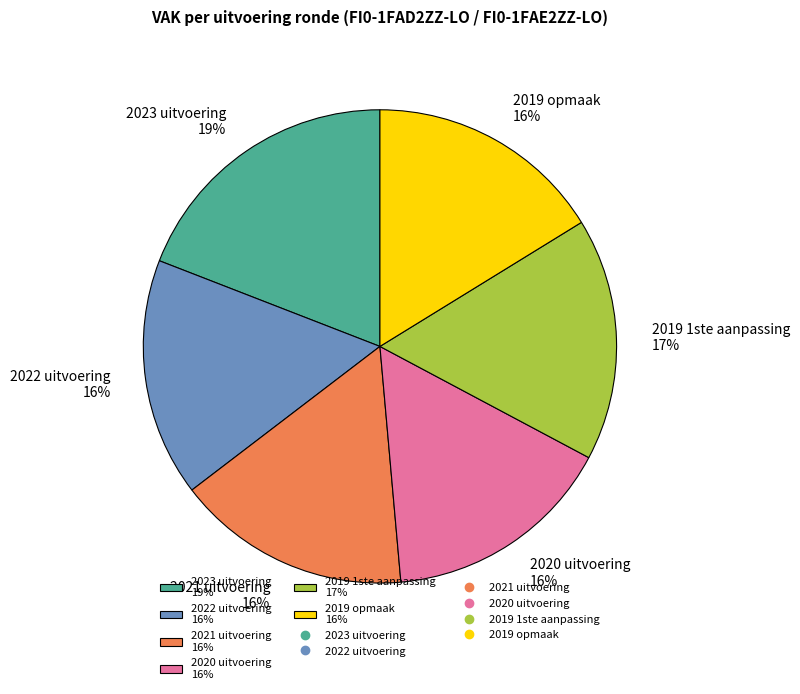

Is it true that 2019 opmaak 16% is 16% of the pie?

True